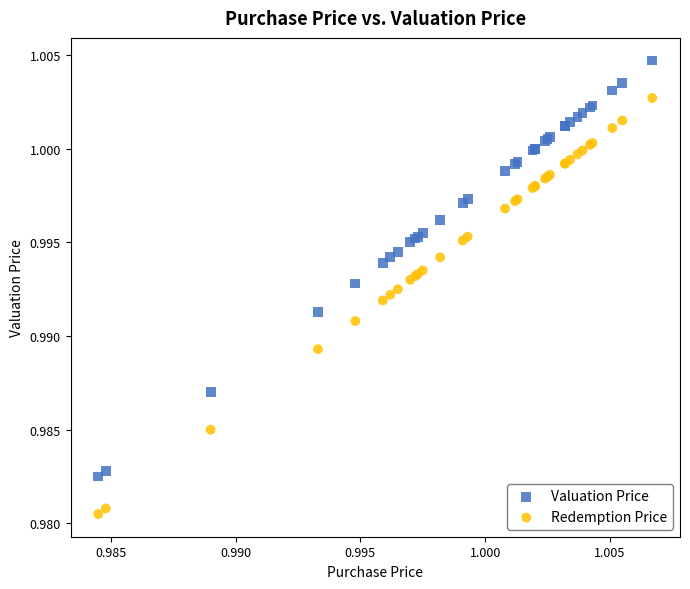

What are all the series names shown in the legend?

Valuation Price, Redemption Price